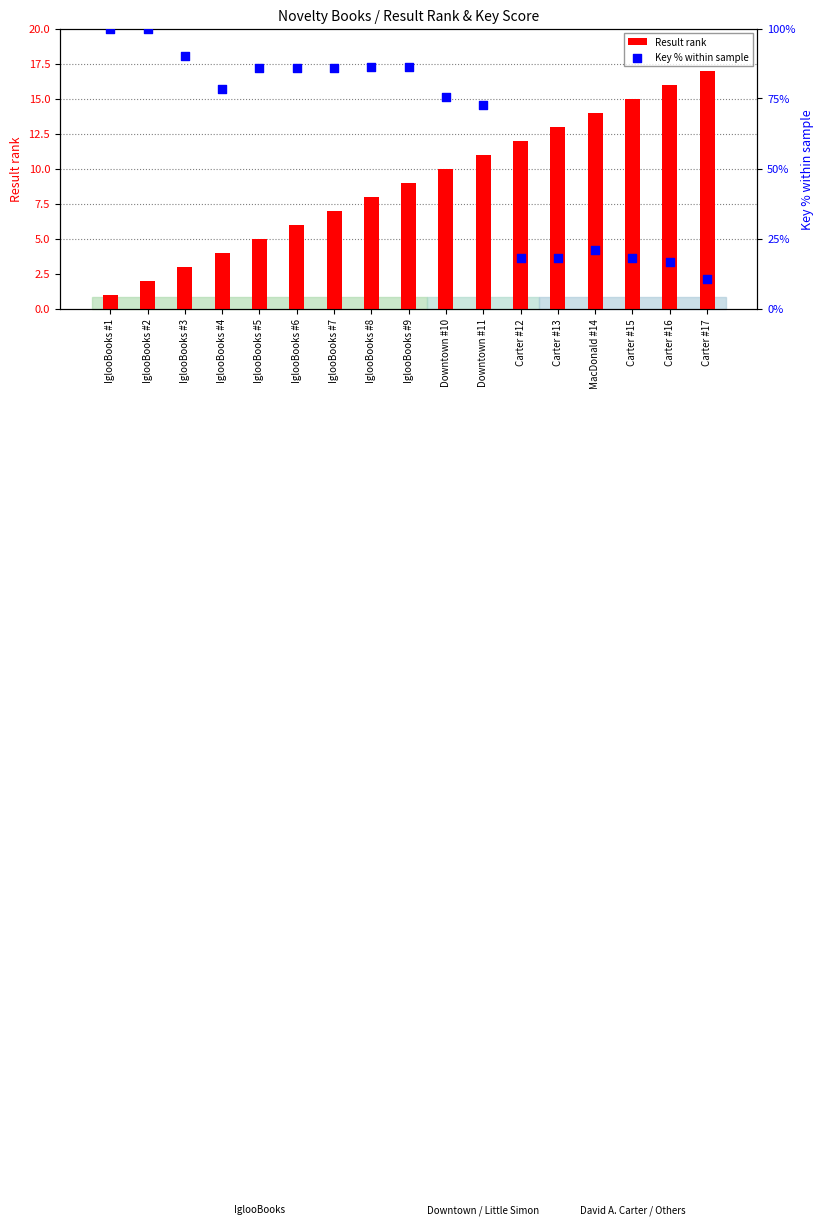

What are all the series names shown in the legend?

Result rank, Key % within sample